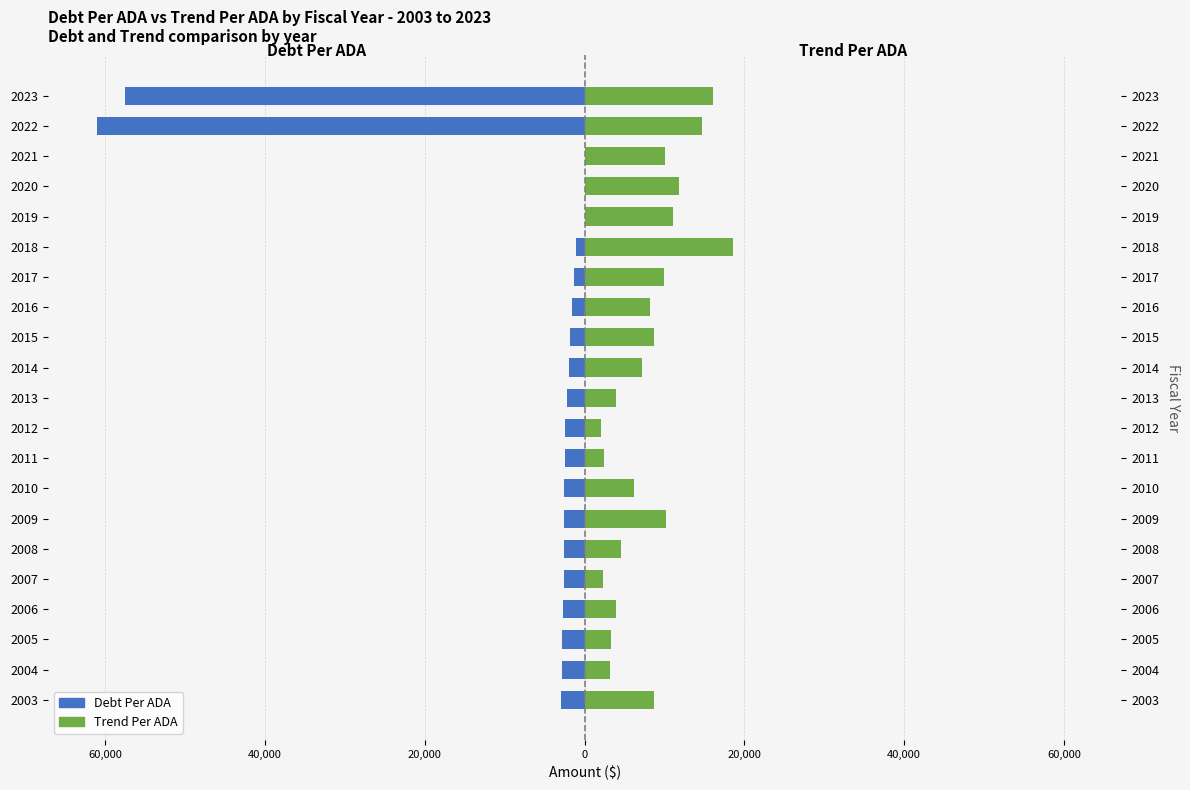

What is the difference between the maximum and minimum values in the TrendPerADA series?

16533.9